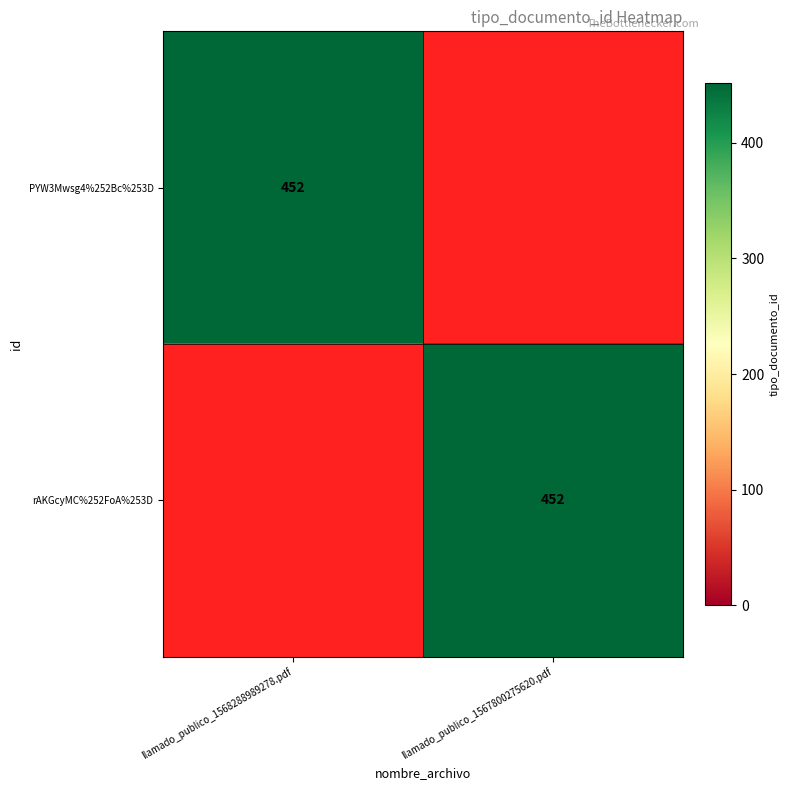

Which label corresponds to the smallest value in the chart?

llamado_publico_1567800275620.pdf